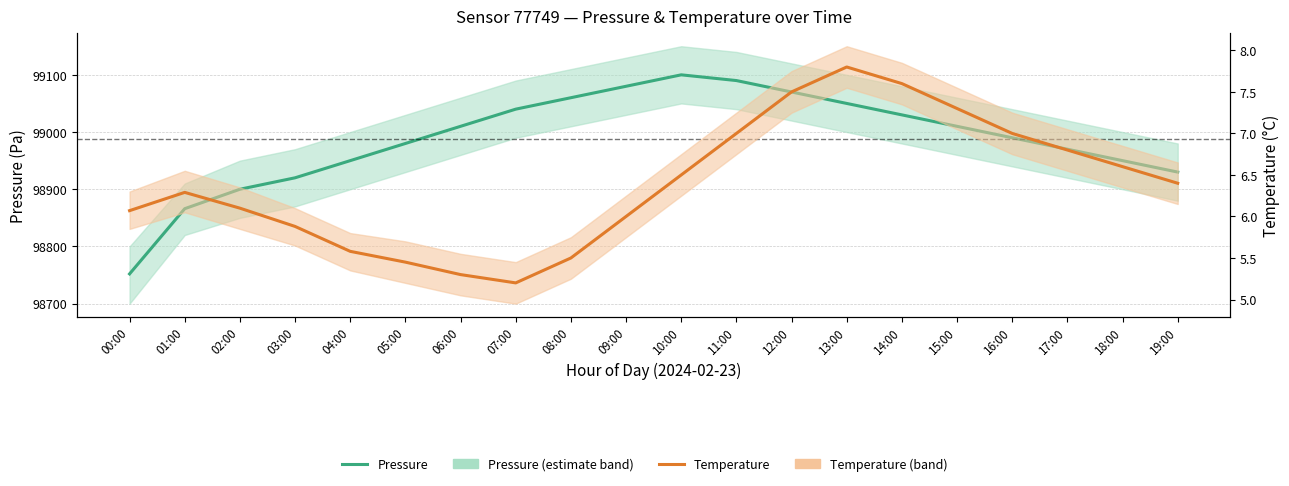

What is the sum of all Temperature values?

127.9